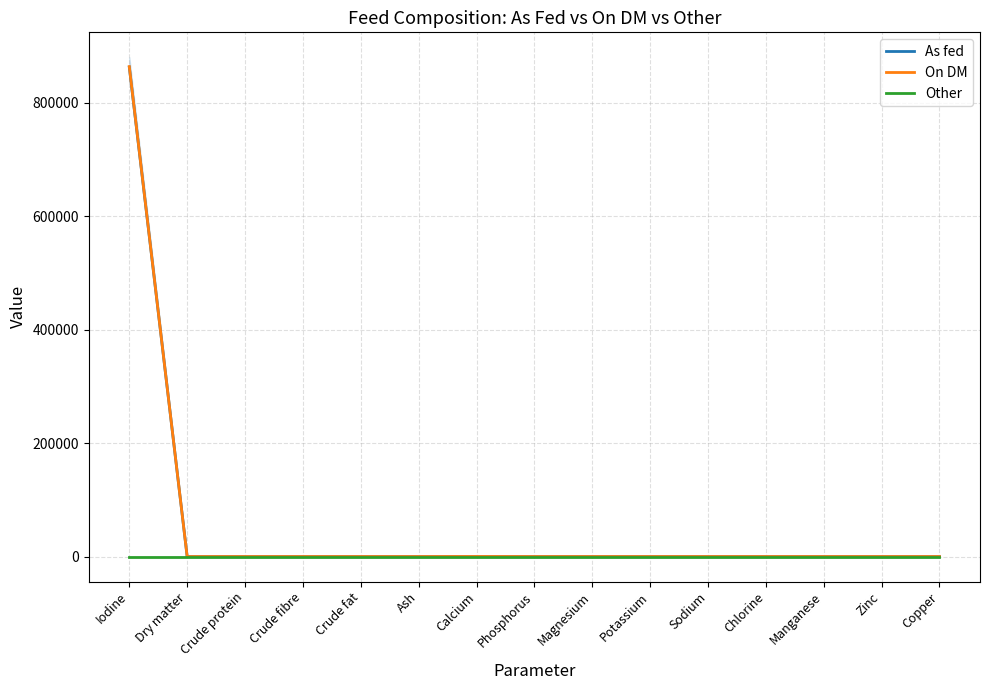

Rank the series by their maximum value, from lowest to highest.

Other, As fed, On DM